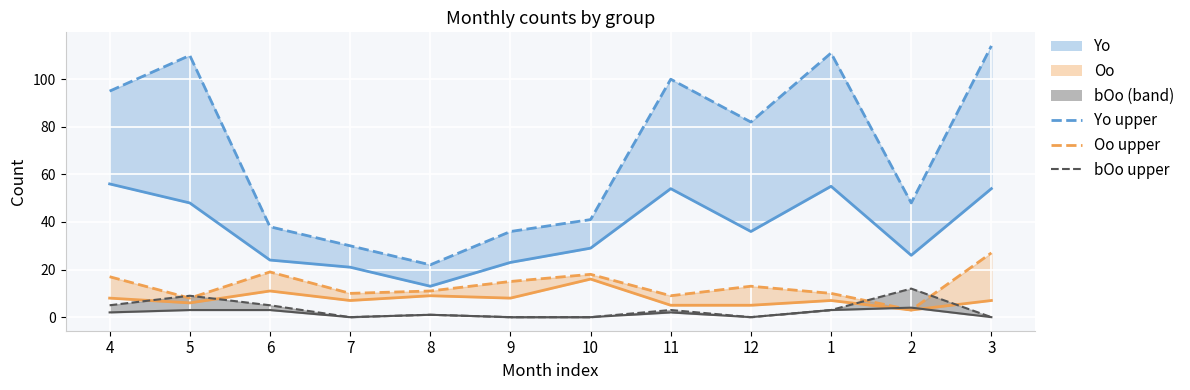

Reading right to left, what are all the values shown in this chart?

Yo: 3=54	2=26	1=55	12=36	11=54	10=29	9=23	8=13	7=21	6=24	5=48	4=56
Yo upper: 3=114	2=48	1=111	12=82	11=100	10=41	9=36	8=22	7=30	6=38	5=110	4=95
Oo: 3=7	2=3	1=7	12=5	11=5	10=16	9=8	8=9	7=7	6=11	5=6	4=8
Oo upper: 3=27	2=3	1=10	12=13	11=9	10=18	9=15	8=11	7=10	6=19	5=8	4=17
bOo: 3=0	2=4	1=3	12=0	11=2	10=0	9=0	8=1	7=0	6=3	5=3	4=2
bOo upper: 3=0	2=12	1=3	12=0	11=3	10=0	9=0	8=1	7=0	6=5	5=9	4=5